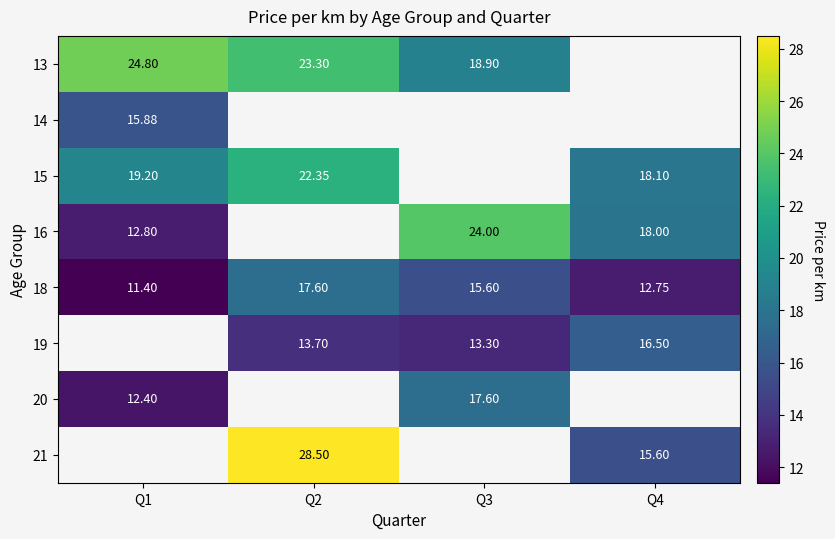

The value of 13 at Q3 is 8.5. True or false?

False